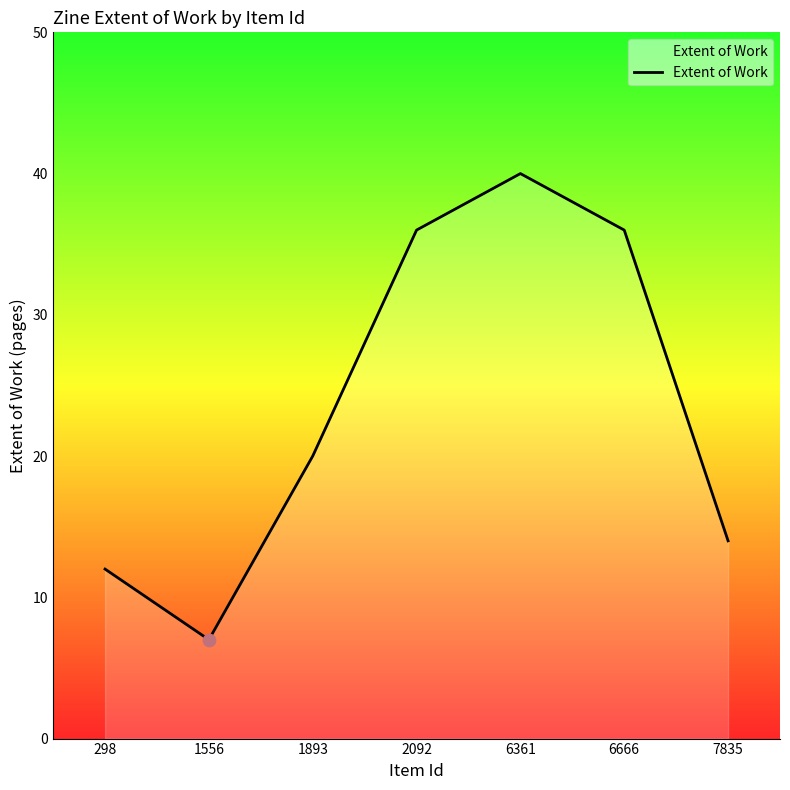

Approximately how many times larger is the value at 298 compared to 6666?

0.3